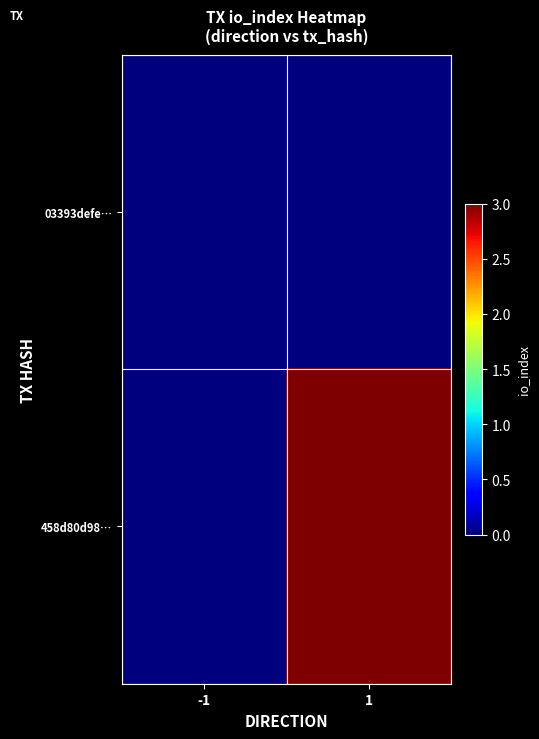

What is the spread (max minus min) of values at 1?

3